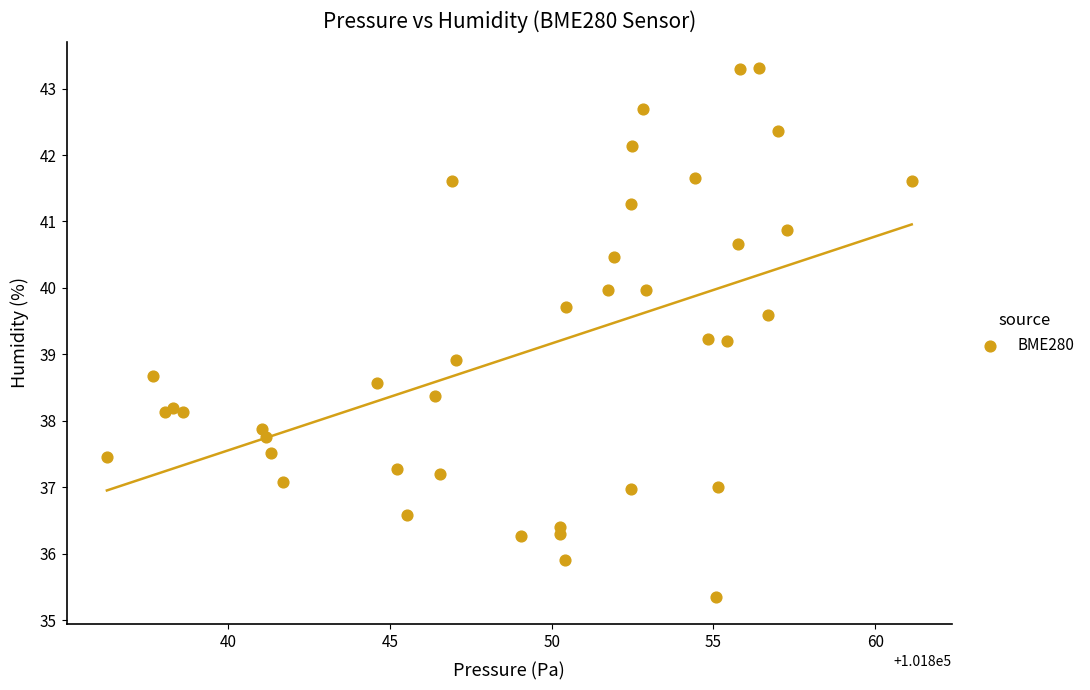

What Y value in the scatter plot is closest to 39?

38.9